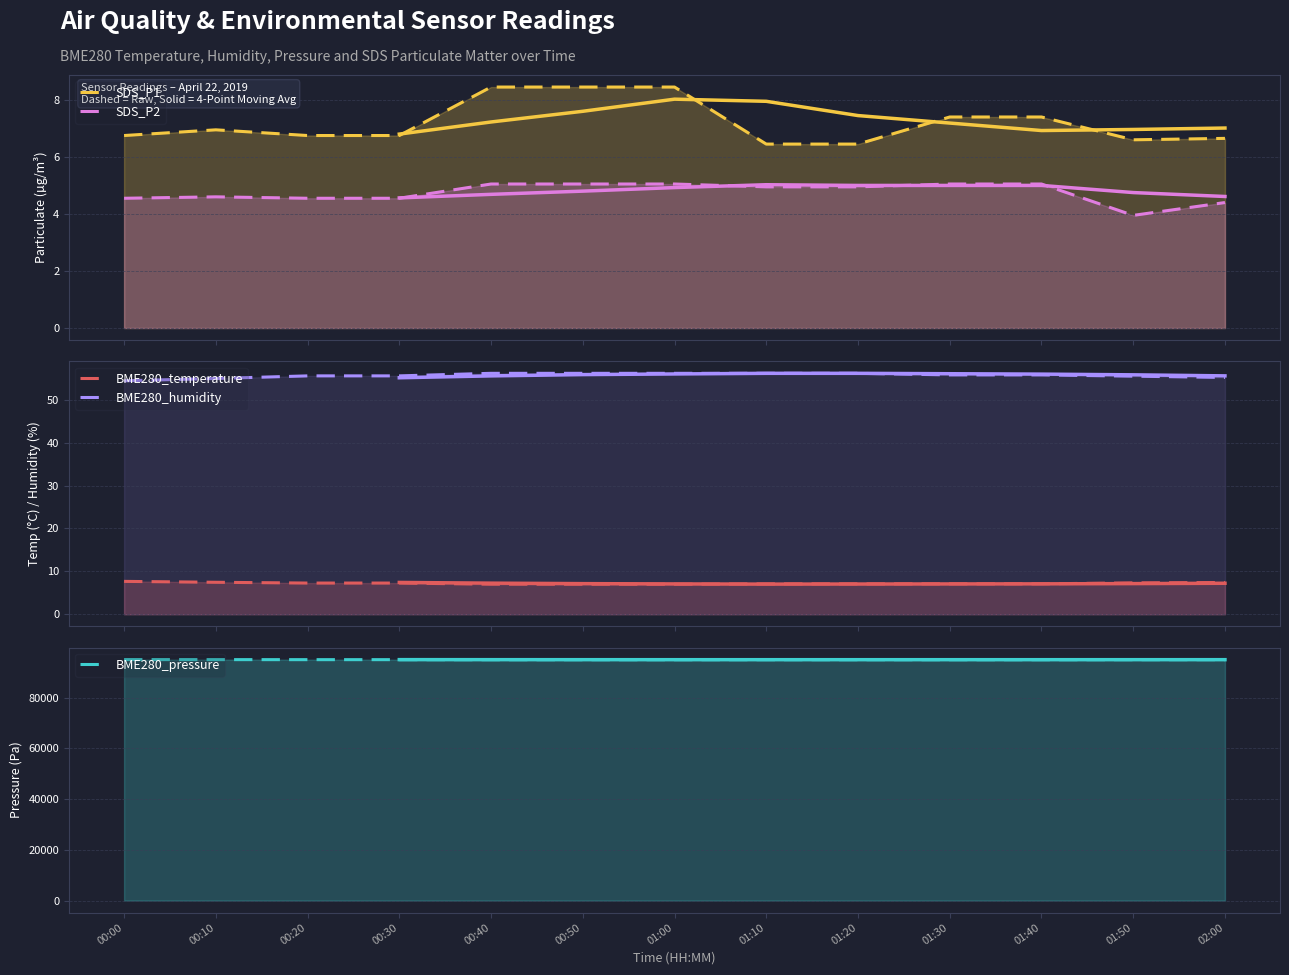

Rank the categories by SDS_P1 value from lowest to highest.

01:10, 01:20, 01:50, 02:00, 00:00, 00:20, 00:30, 00:10, 01:30, 01:40, 00:40, 00:50, 01:00